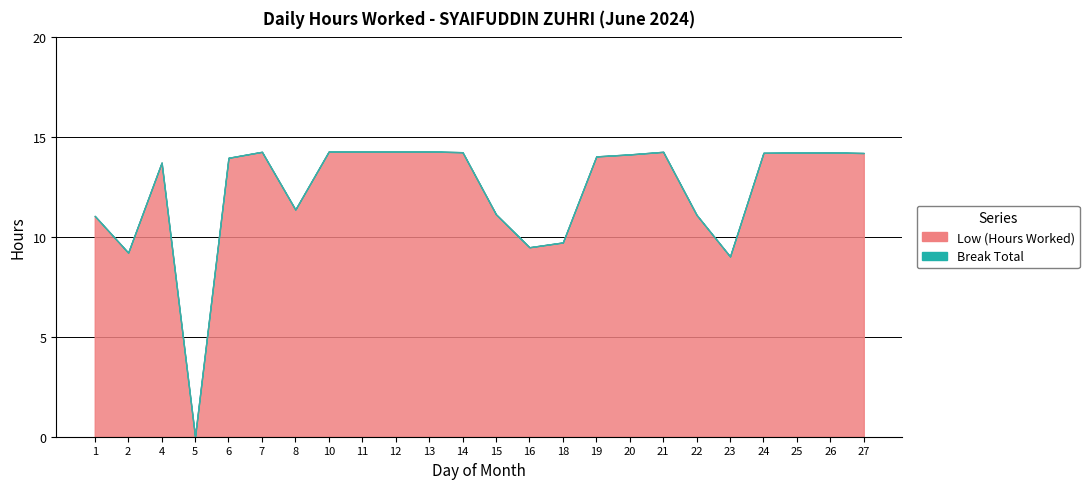

Is it true that Low (Hours Worked) equals 11.1 at 22?

True